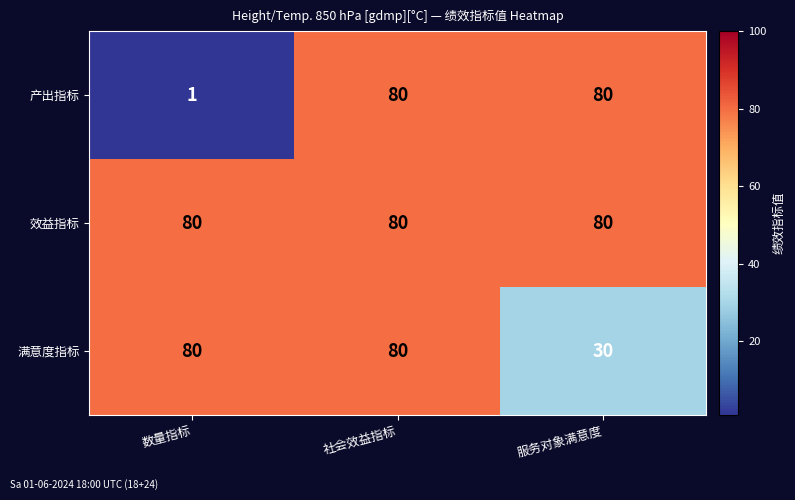

What is the spread (max minus min) of values at 数量指标?

79